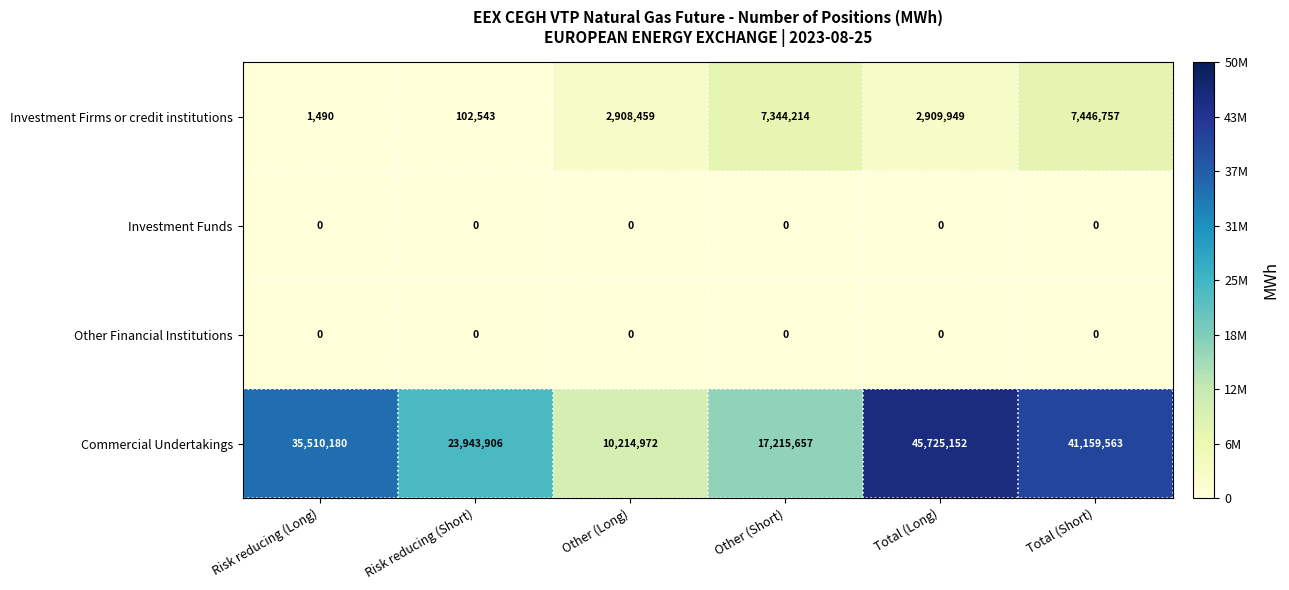

Rank the categories by Investment Firms or credit institutions value from lowest to highest.

Risk reducing (Long), Risk reducing (Short), Other (Long), Total (Long), Other (Short), Total (Short)